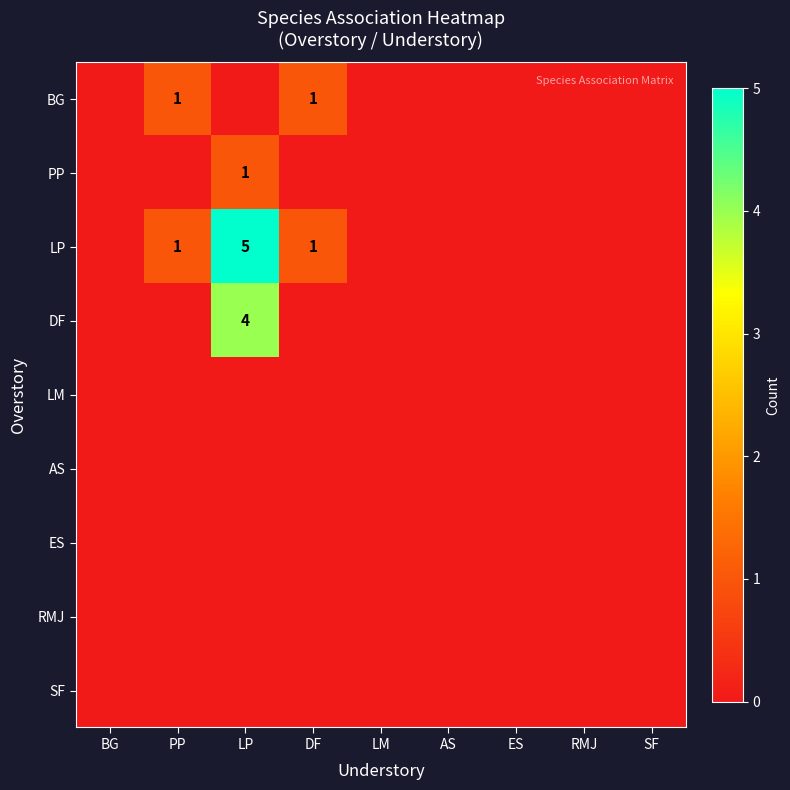

At which category does the chart reach its peak across all series?

LP